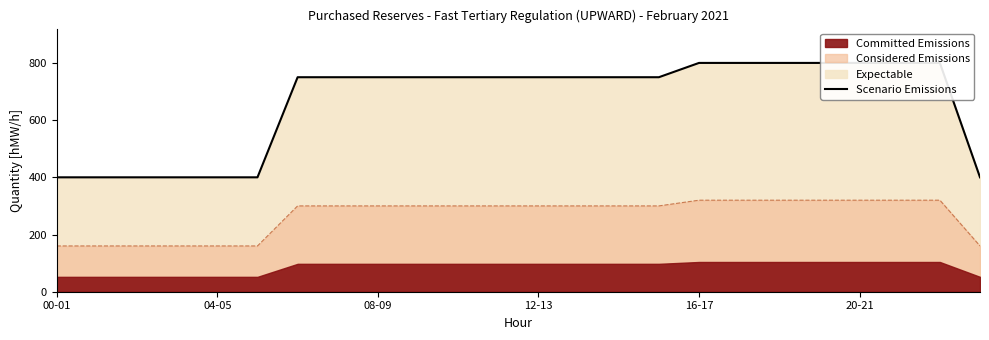

The value of Considered Emissions at 04-05 is 160. True or false?

True